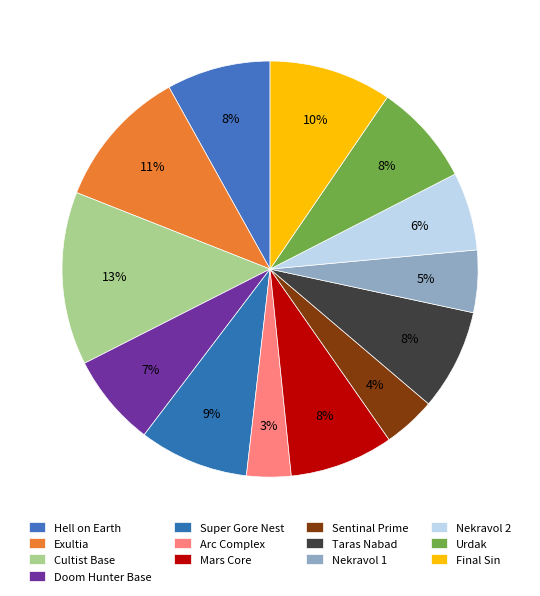

How much of the chart is everything except Sentinal Prime?

95.9%